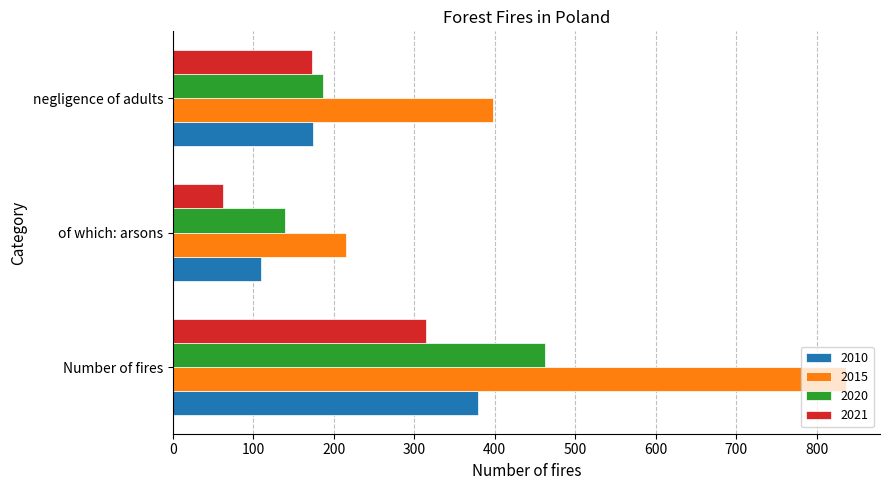

What is the average value of the 2010 series?

221